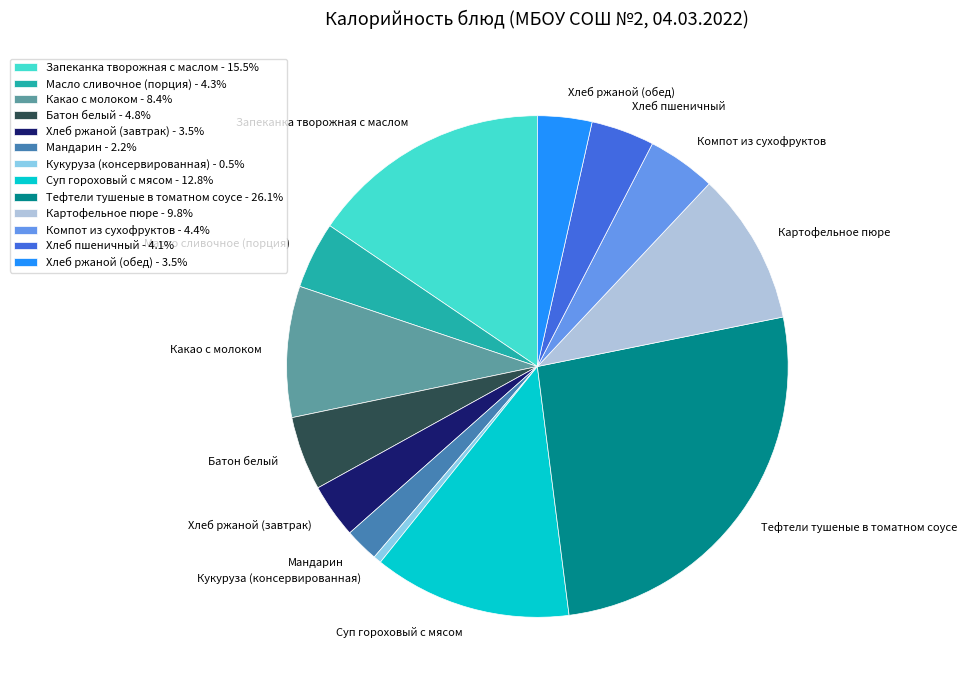

Is there any slice that represents more than half of the pie?

No